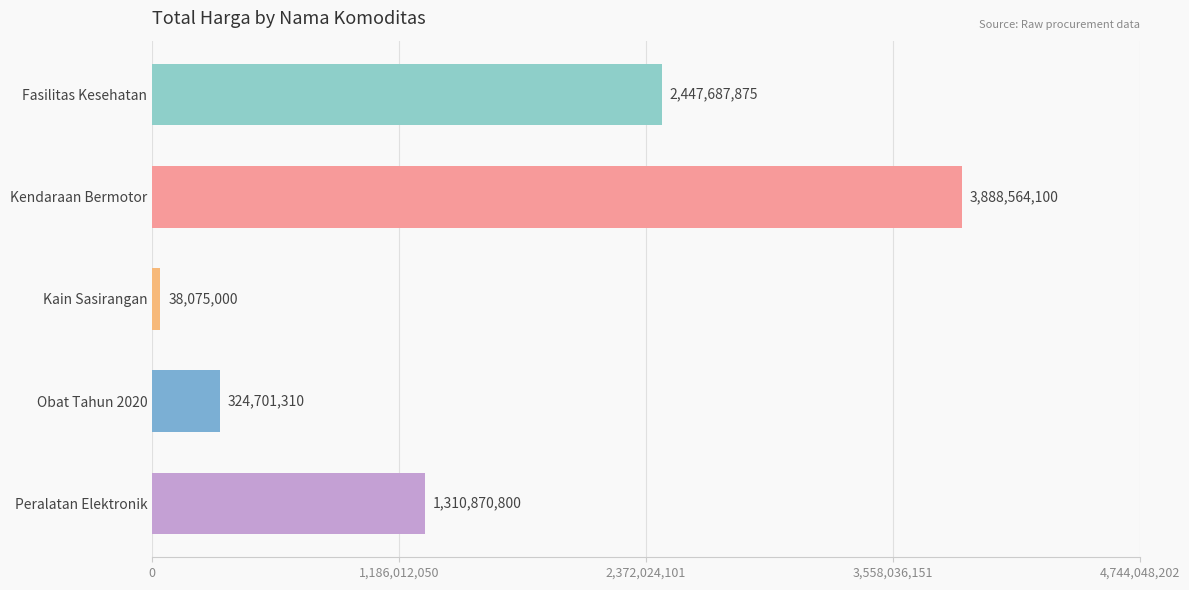

What is the minimum value shown in the chart?

38075000